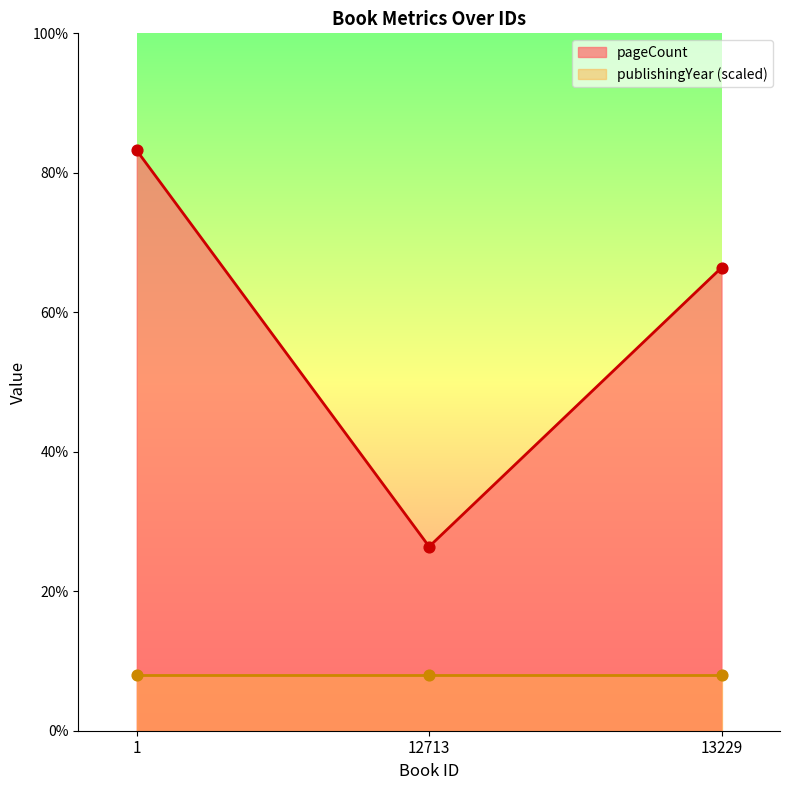

Which has a higher value, 12713 or 1?

1